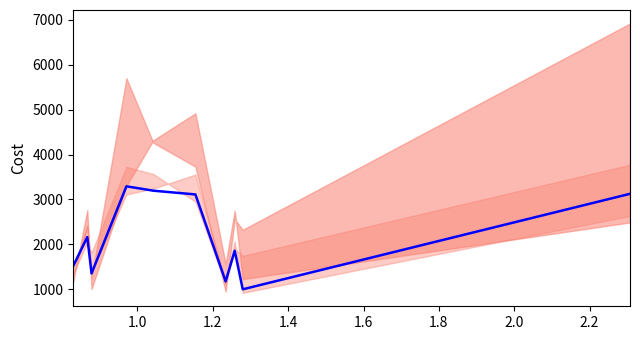

How many data points are less than 2162?

5